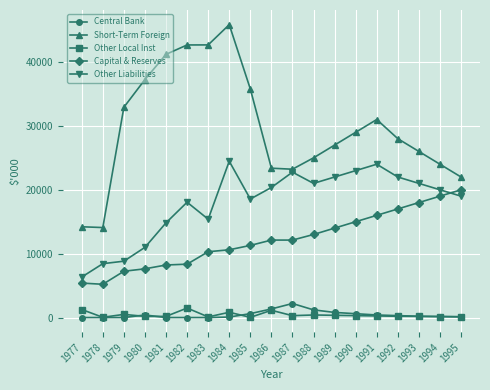

True or false: Other Liabilities has a value of 15395 at 1983.

True